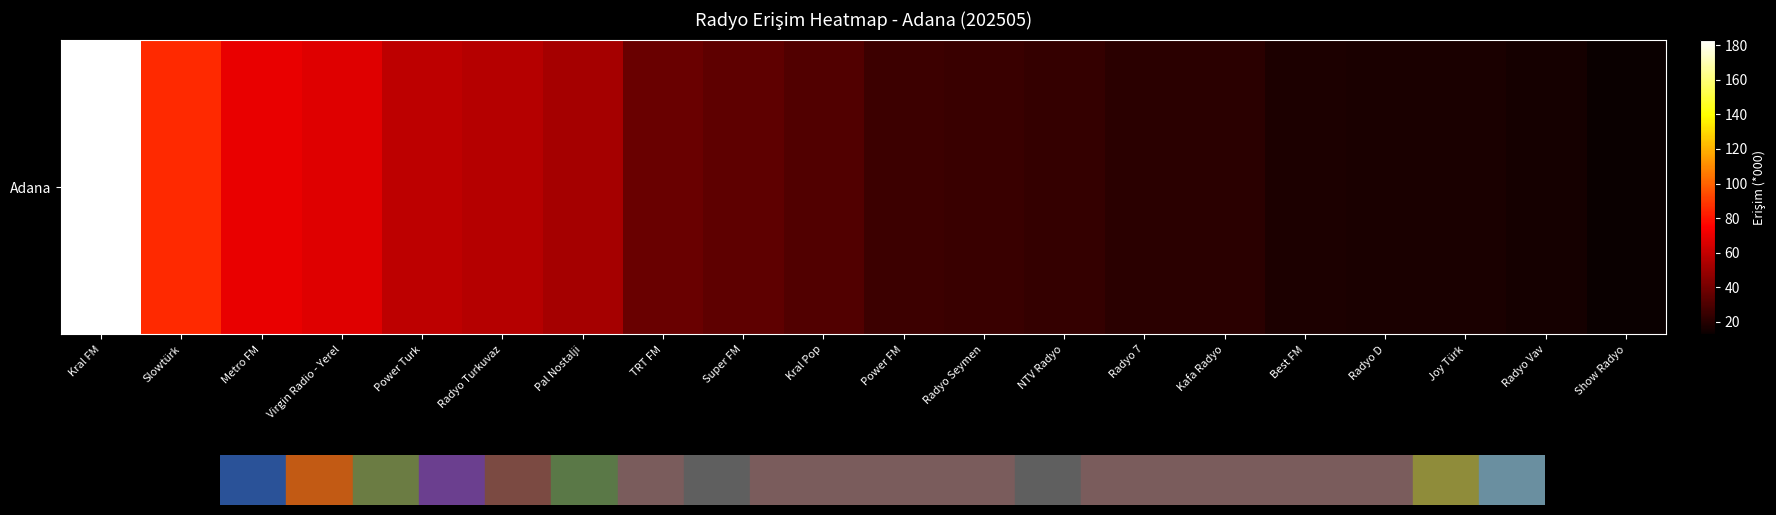

Reading right to left, list all the values displayed in this chart.

Show Radyo=12.7	Radyo Vav=15.4	Joy Türk=16.9	Radyo D=17.0	Best FM=17.6	Kafa Radyo=20.9	Radyo 7=20.9	NTV Radyo=23.9	Radyo Seymen=25.0	Power FM=25.4	Kral Pop=30.8	Super FM=34.1	TRT FM=36.8	Pal Nostalji=52.5	Radyo Turkuvaz=56.1	Power Turk=58.1	Virgin Radio - Yerel=67.0	Metro FM=69.5	Slowtürk=85.4	Kral FM=183.2